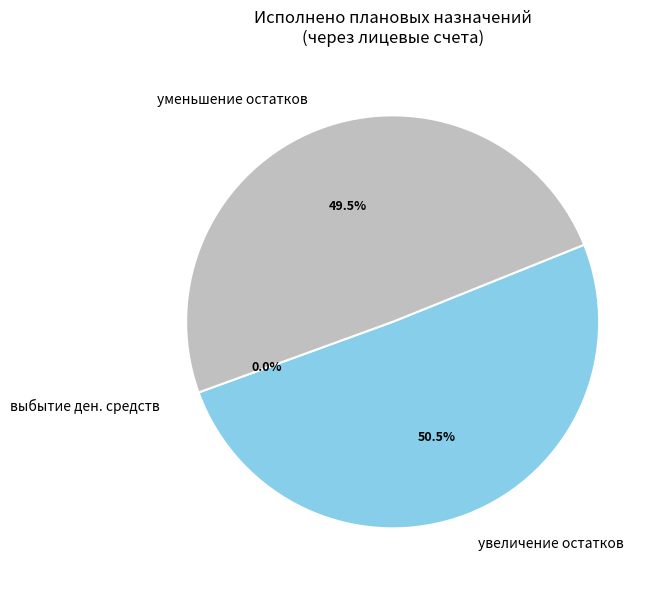

Do увеличение остатков and уменьшение остатков together represent more than half of the pie?

Yes